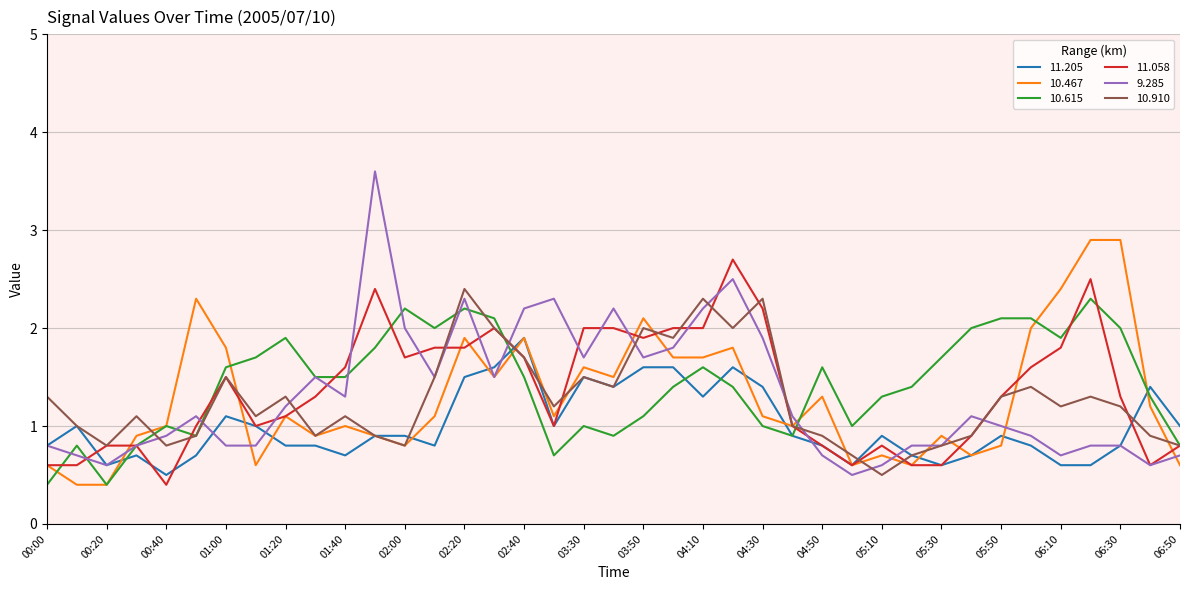

Which series has the largest range (max minus min)?

9.285